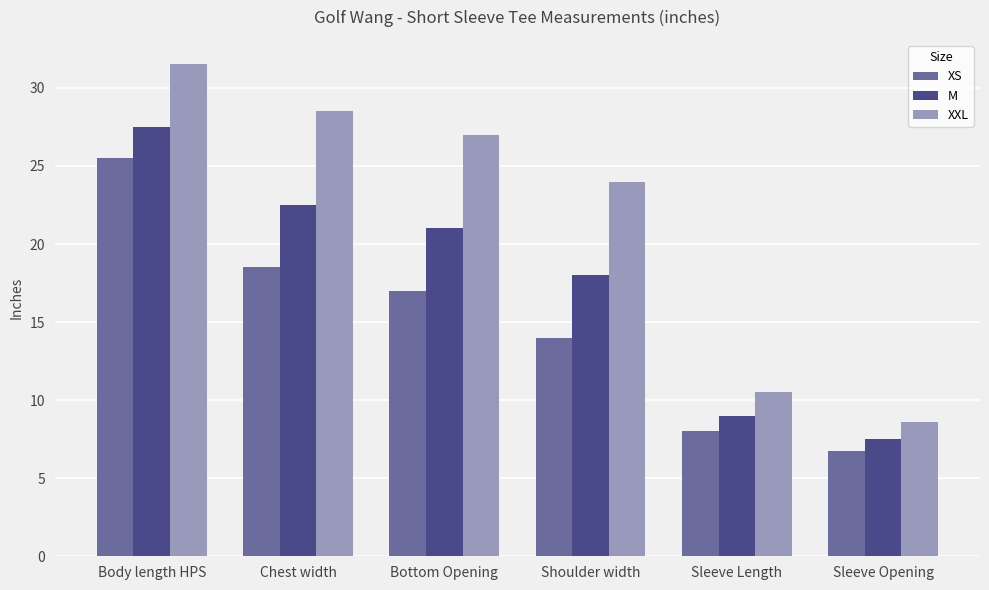

What is the label of the 6th bar from the right?

Body length HPS